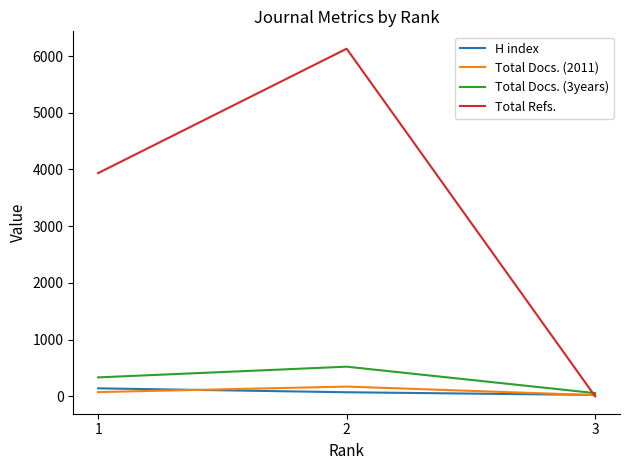

How many lines are shown in the chart?

4